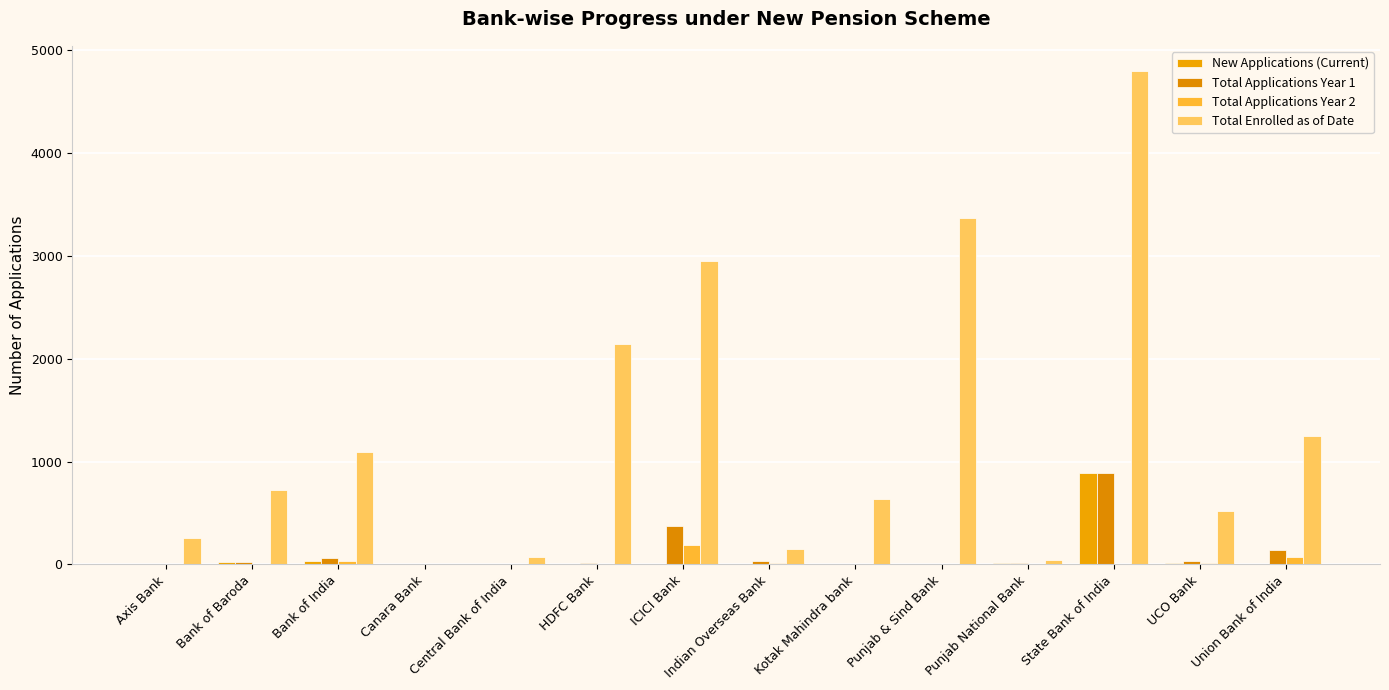

What is the difference between the maximum and minimum values in the Total Applications Year 2 series?

187